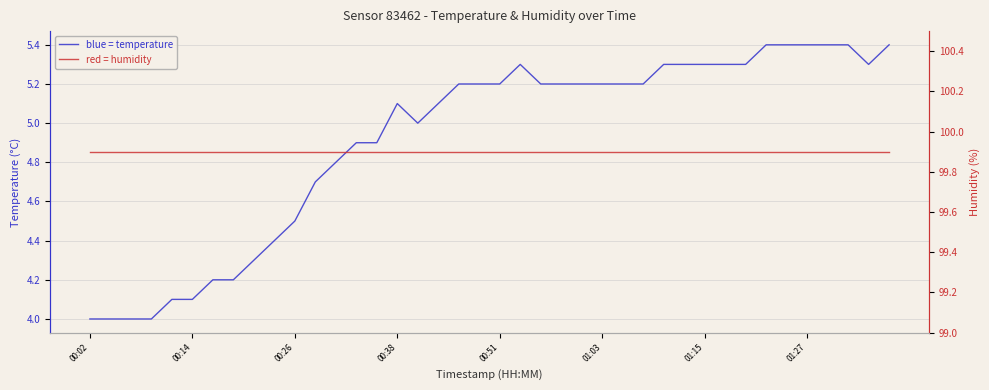

What are all the series names shown in the legend?

temperature, humidity